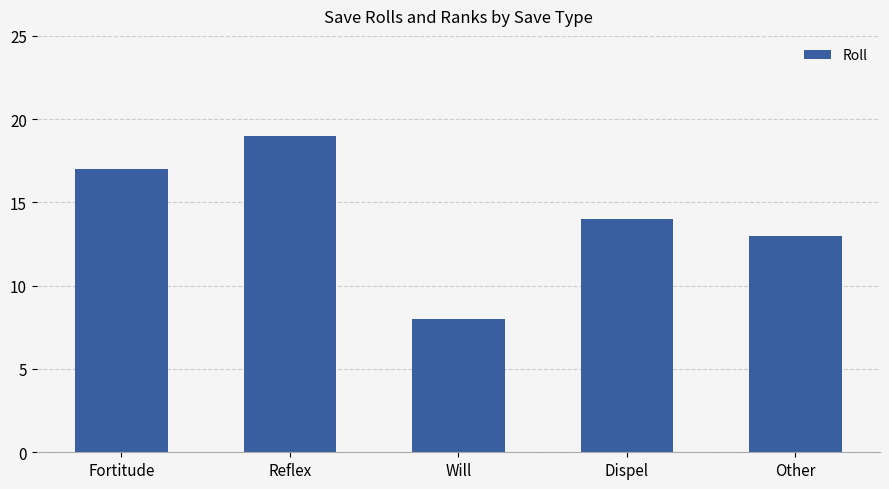

What is the average value?

14